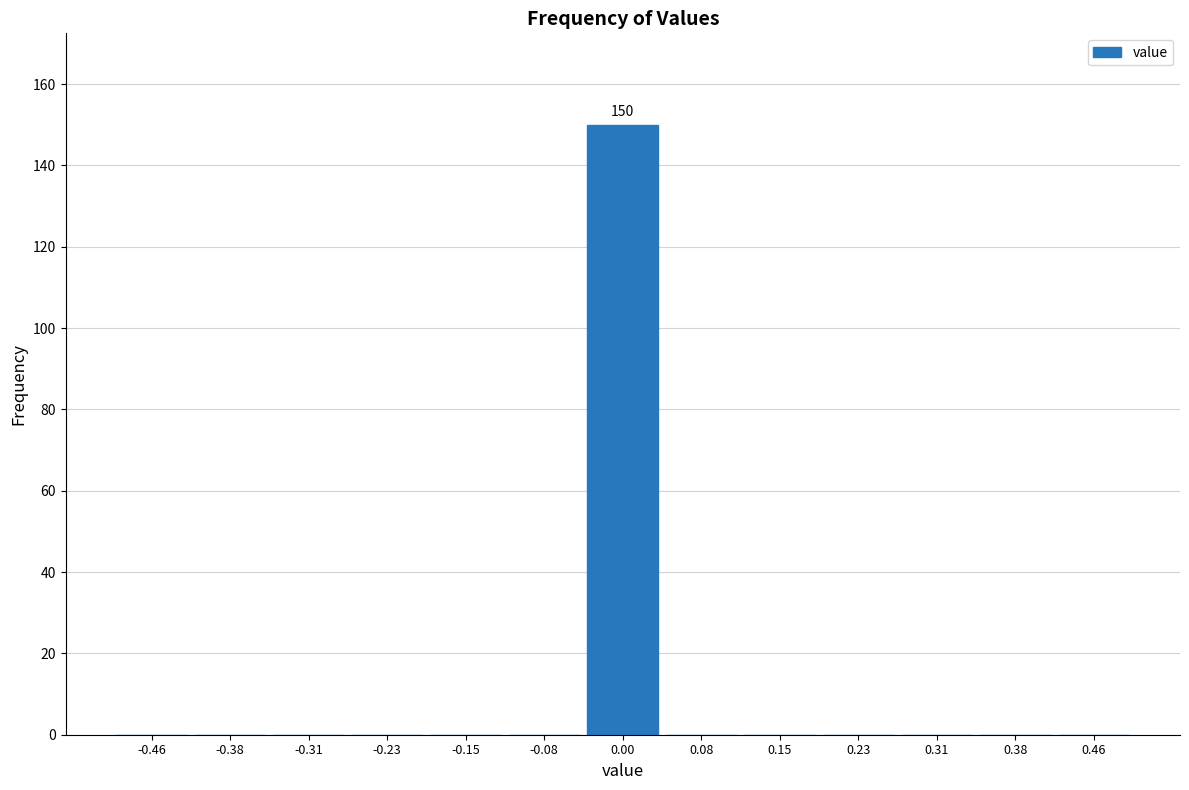

Which range on the x-axis has the tallest bar?

-0.04 to 0.04